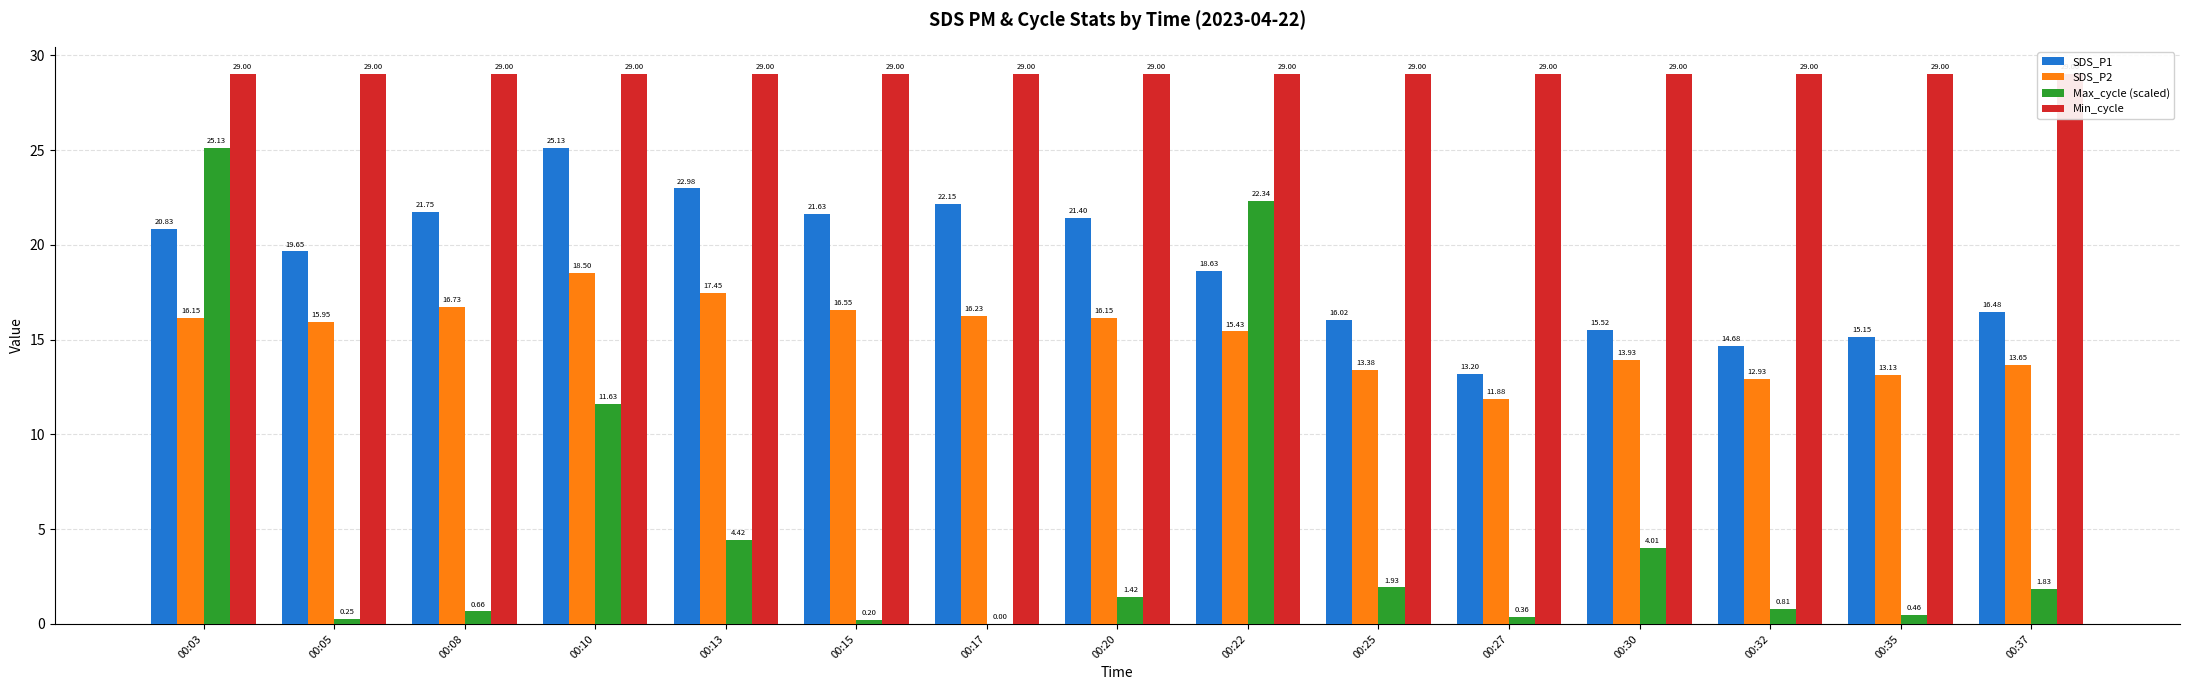

True or false: SDS_P1 has a value of 20.8 at 00:03.

True